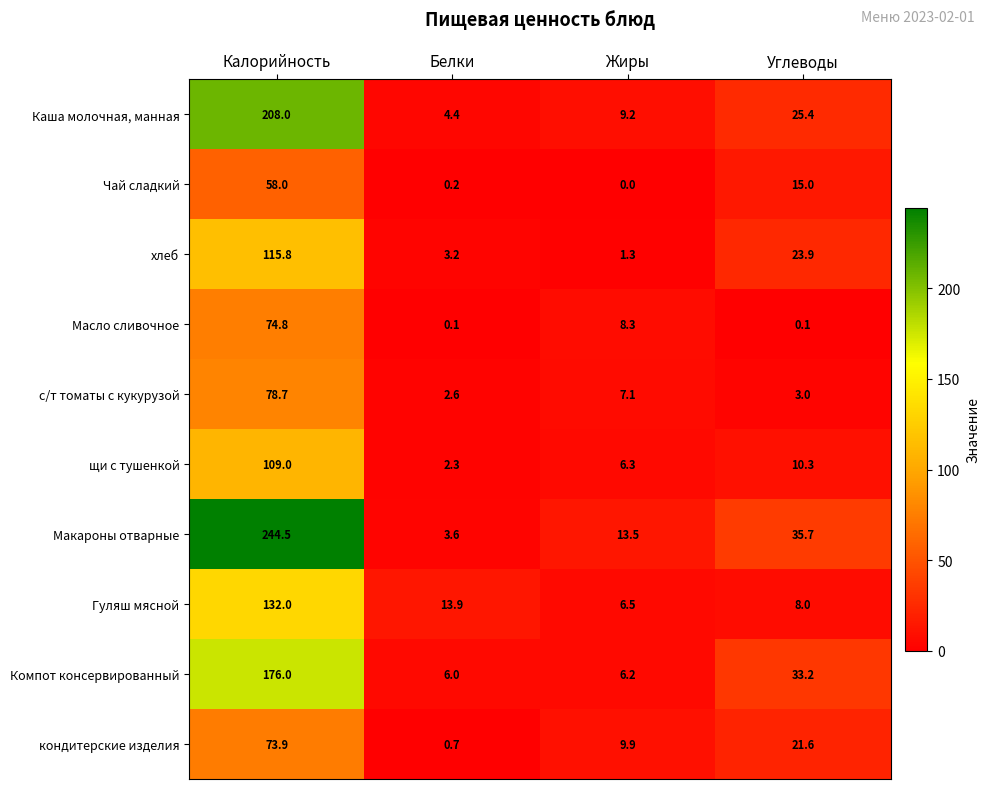

What is the total value across all series at Калорийность?

1270.7